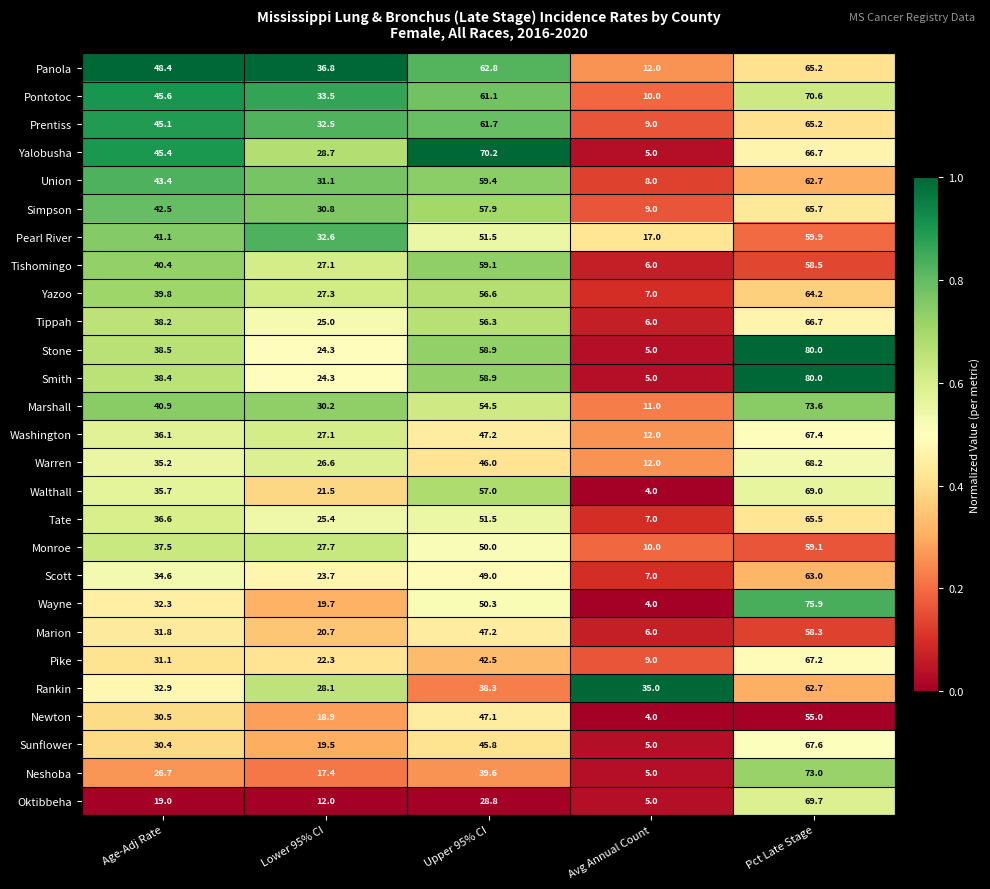

What is the difference between the maximum and minimum values in the Yazoo series?

57.2